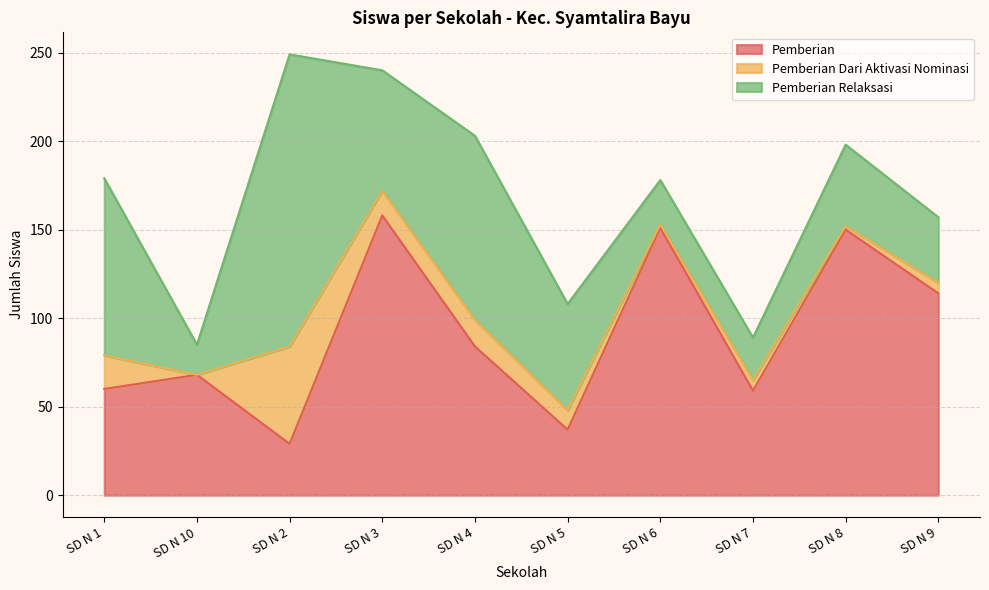

What are all the series names shown in the legend?

Pemberian, Pemberian Dari Aktivasi Nominasi, Pemberian Relaksasi